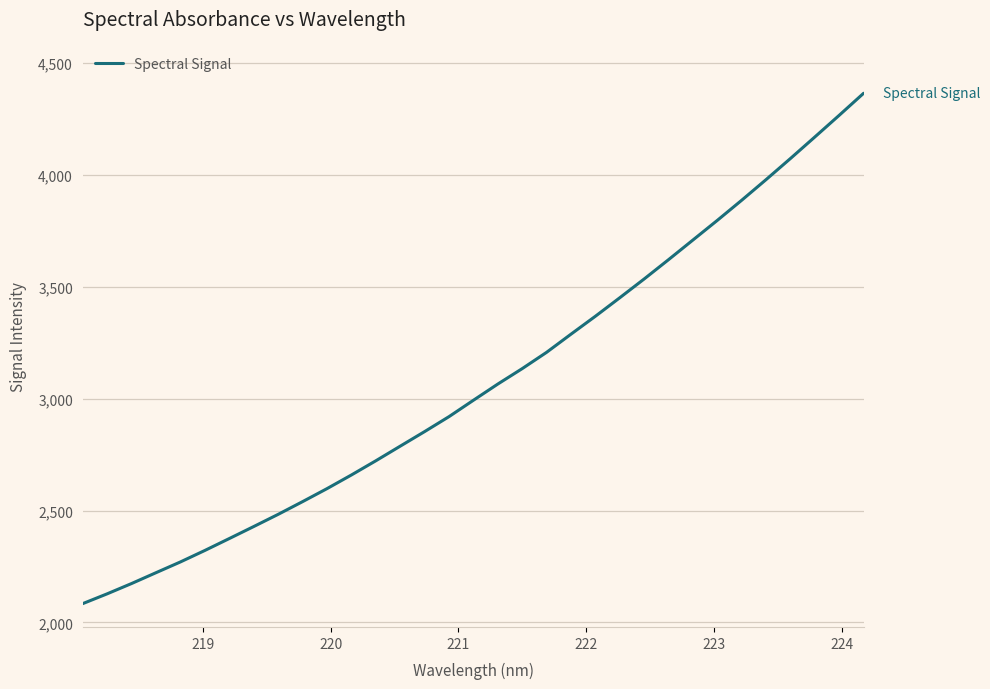

What is the maximum value shown in the chart?

4365.7